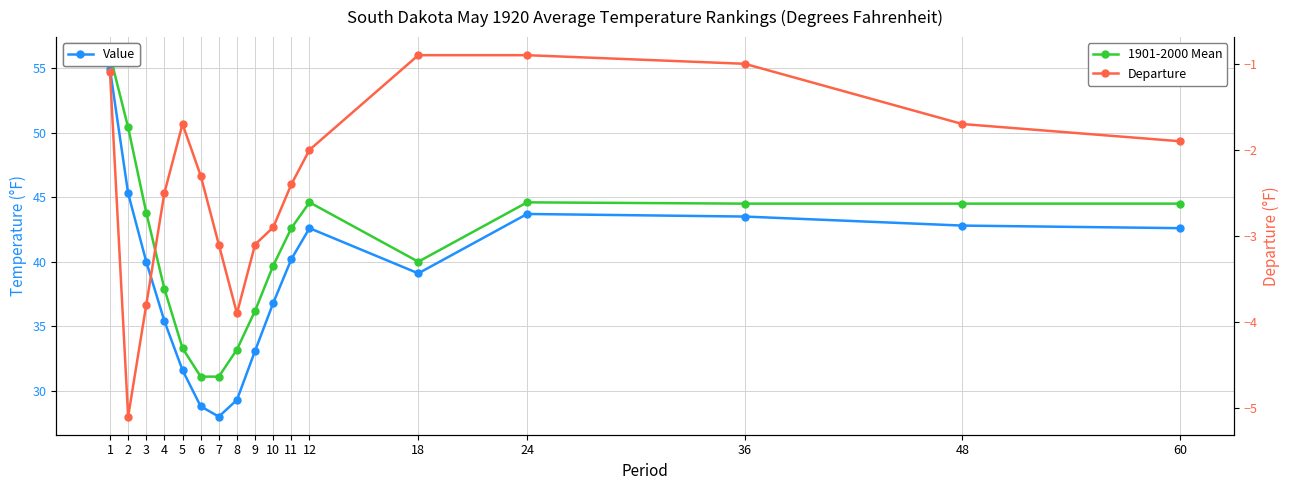

List the labels in order of Departure value, smallest first.

2, 8, 3, 7, 9, 10, 4, 11, 6, 12, 60, 5, 48, 1, 36, 18, 24